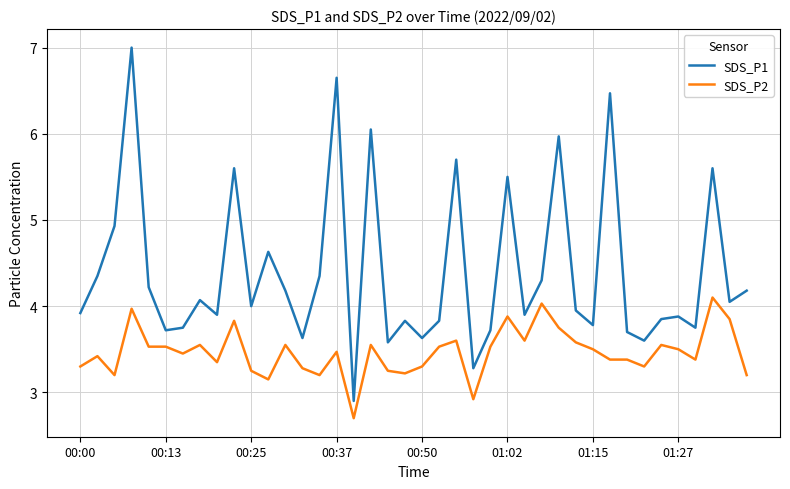

What is the difference between the maximum and second lowest values in the SDS_P1 series?

3.7